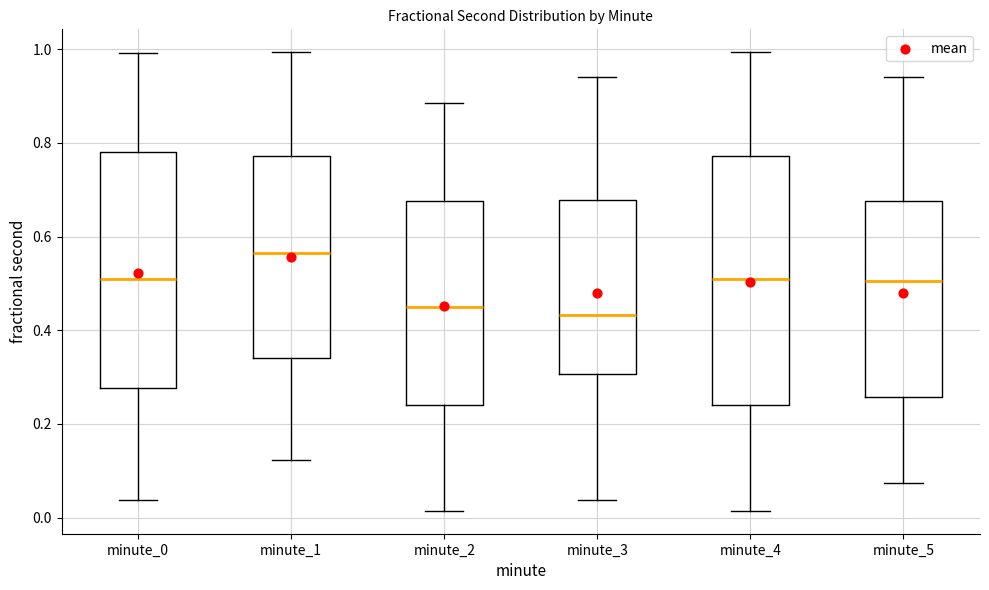

Reading left to right, read every box against the y-axis: the position of its median line, the range the box covers, and the ends of its whiskers. The values are not printed on the chart, so give them approximately, as read against the axis.

minute_0: median 0.52, box 0.28 to 0.78, whiskers 0.04 to 1.00
minute_1: median 0.56, box 0.34 to 0.78, whiskers 0.12 to 1.00
minute_2: median 0.46, box 0.24 to 0.68, whiskers 0.02 to 0.88
minute_3: median 0.44, box 0.30 to 0.68, whiskers 0.04 to 0.94
minute_4: median 0.50, box 0.24 to 0.78, whiskers 0.02 to 1.00
minute_5: median 0.50, box 0.26 to 0.68, whiskers 0.08 to 0.94